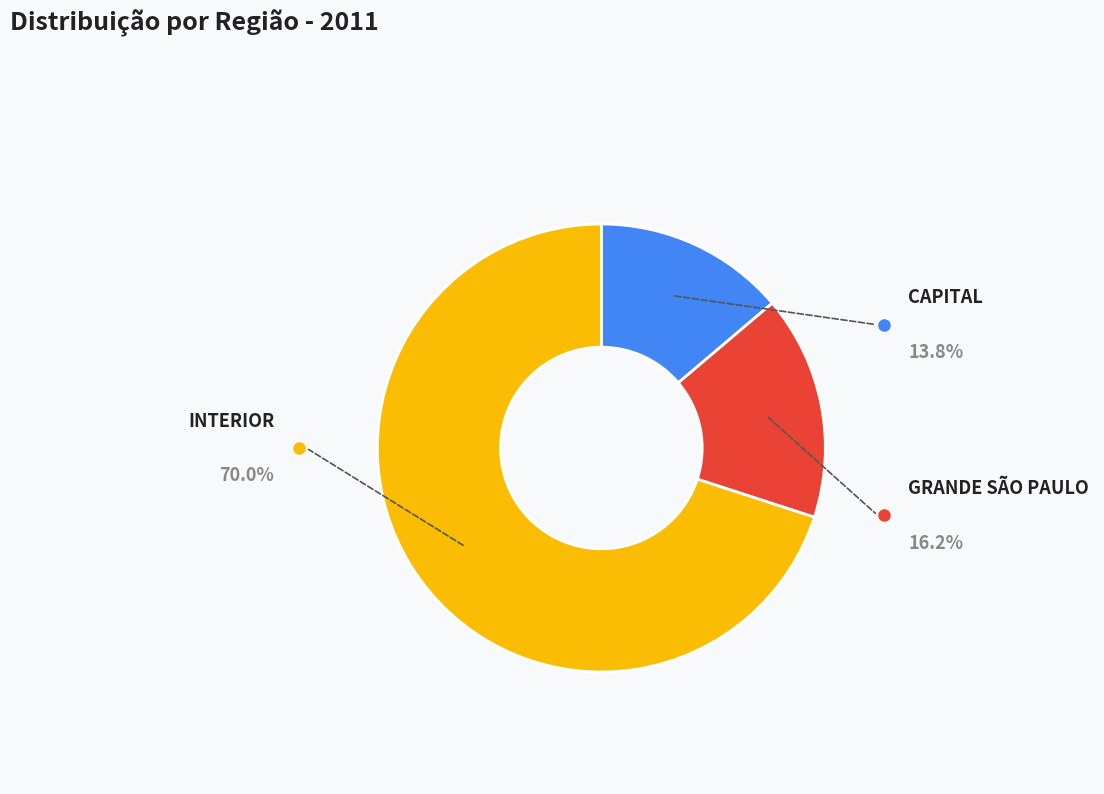

How many segments does this pie chart have?

3